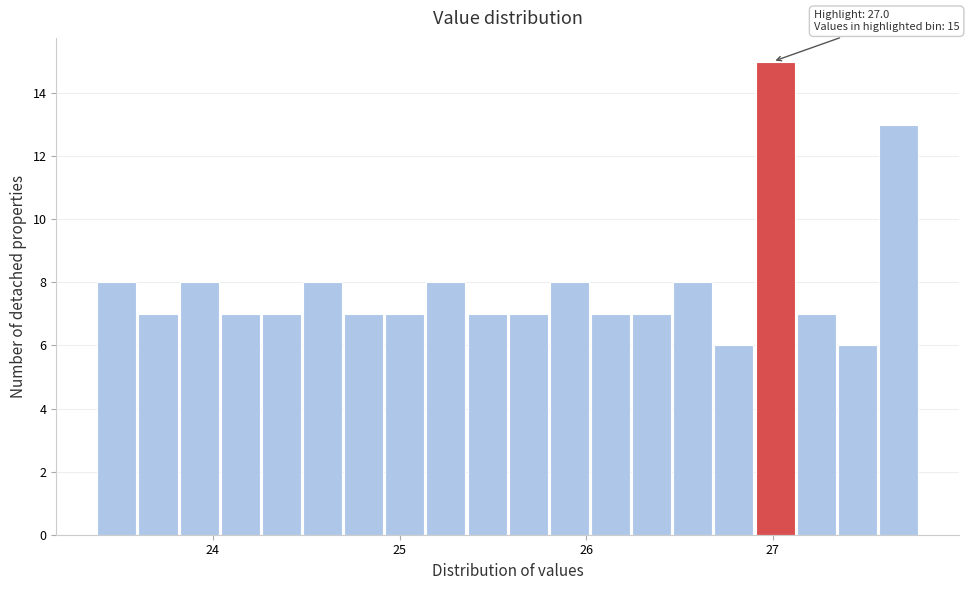

Read against the x-axis, roughly where is the centre of the tallest bar?

27.0